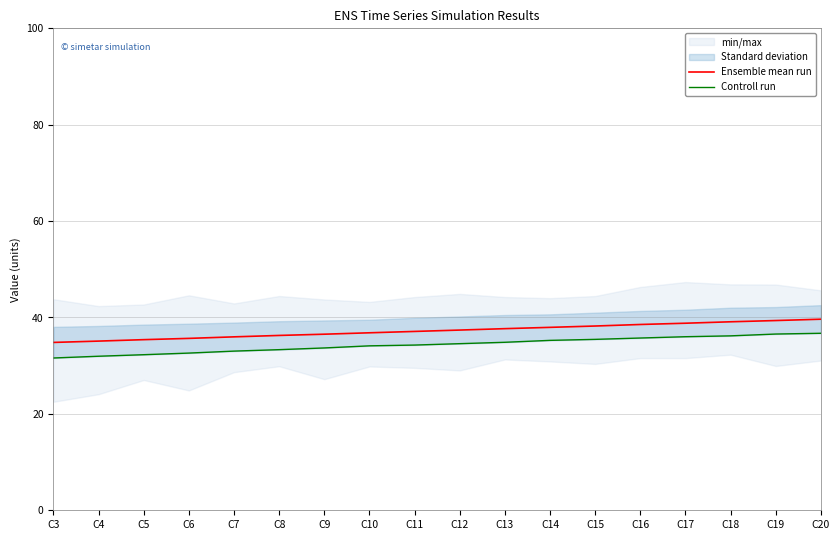

What is the average value of the Ensemble mean run series?

37.2